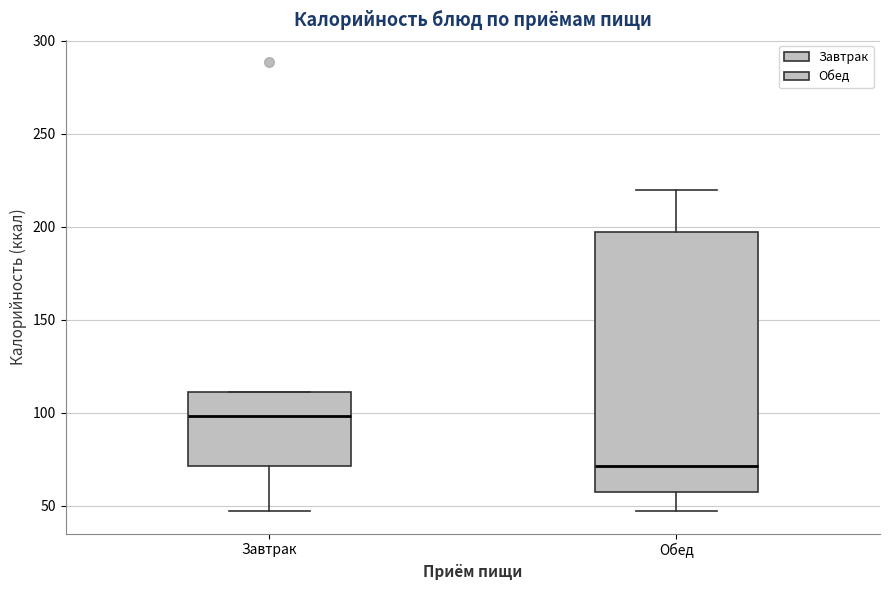

Reading left to right, read every box against the y-axis: the position of its median line, the range the box covers, and the ends of its whiskers. The values are not printed on the chart, so give them approximately, as read against the axis.

Завтрак: median 100, box 70 to 110, whiskers 45 to 110
Обед: median 70, box 60 to 195, whiskers 45 to 220